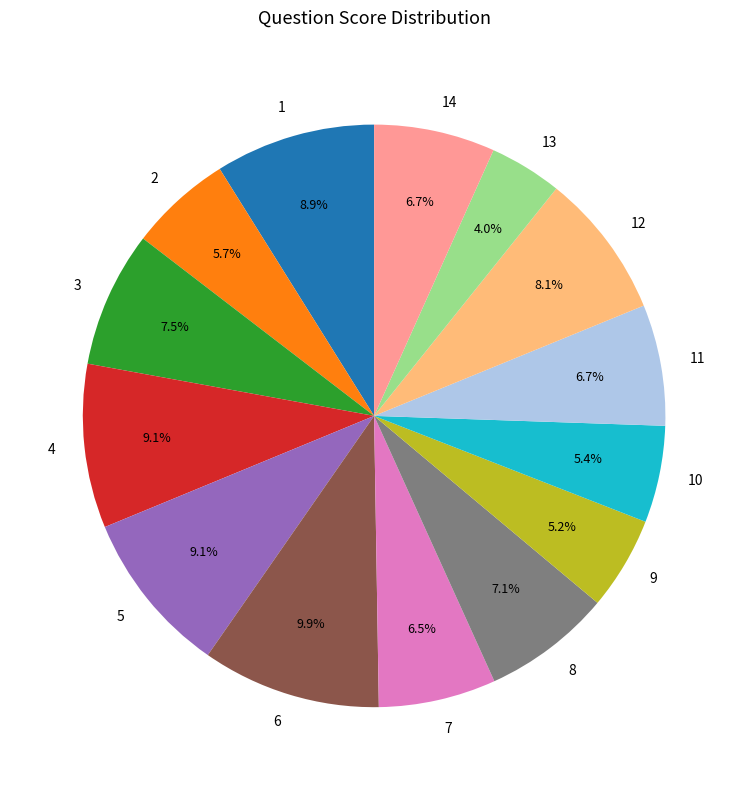

How many slices are in this pie chart?

14